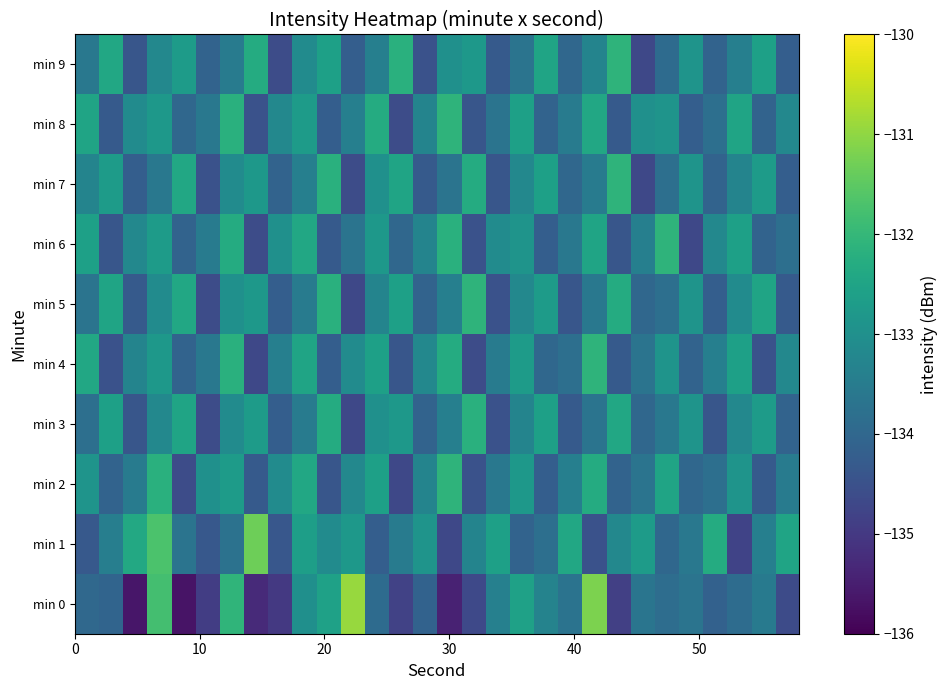

What is the maximum value shown in the chart?

-130.9